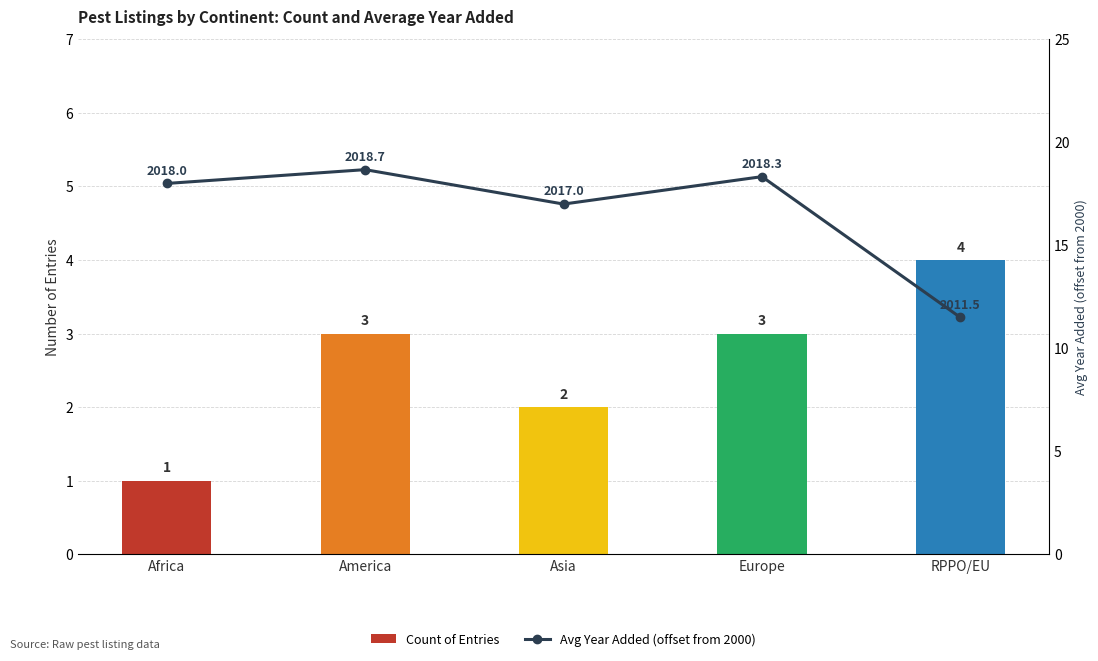

Which category has the lowest value in the Count of Entries series?

Africa